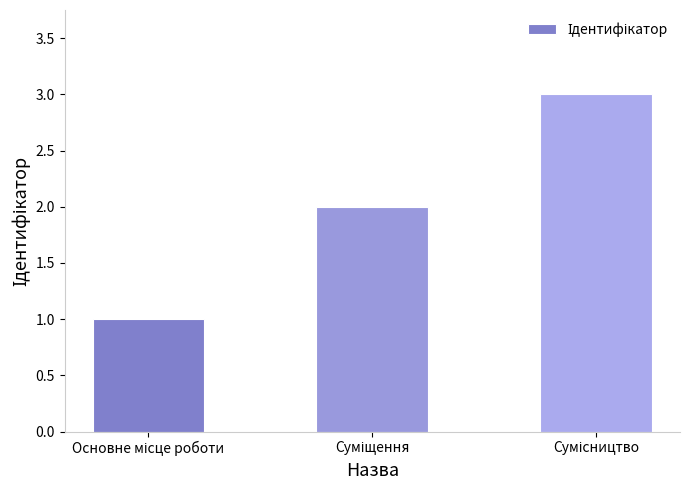

What is the greatest value displayed?

3